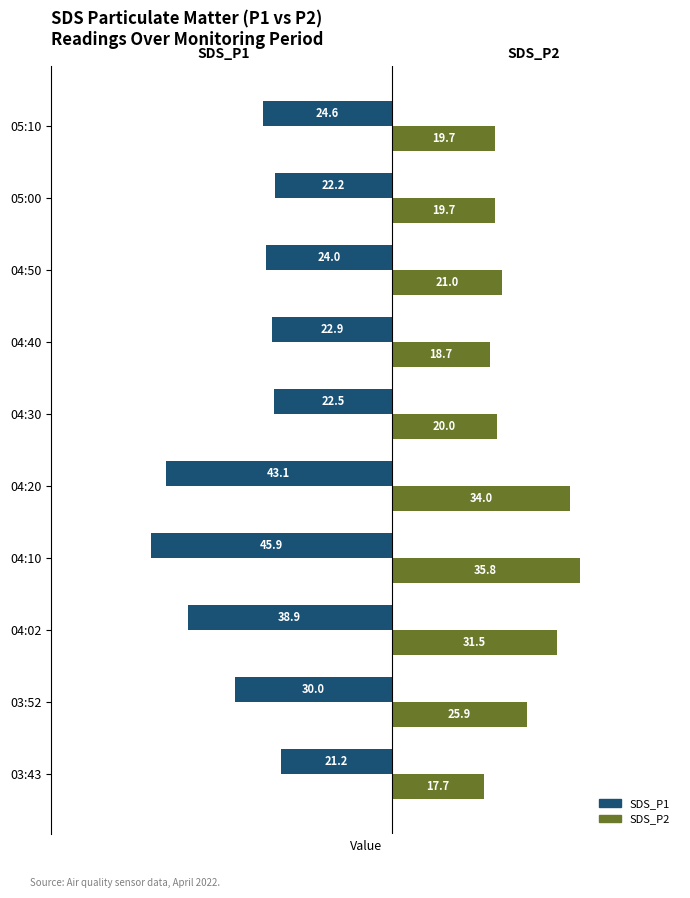

The SDS_P2 series shows 12.2 at 04:50. True or false?

False